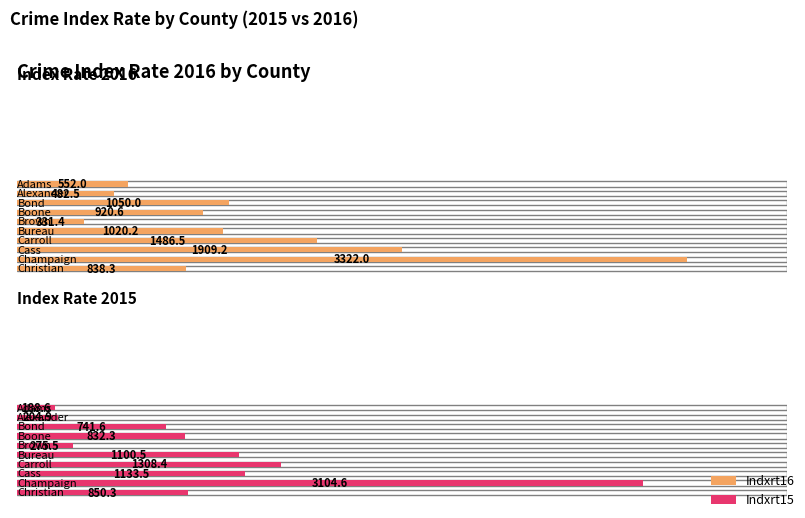

How many categories are shown in the chart?

10